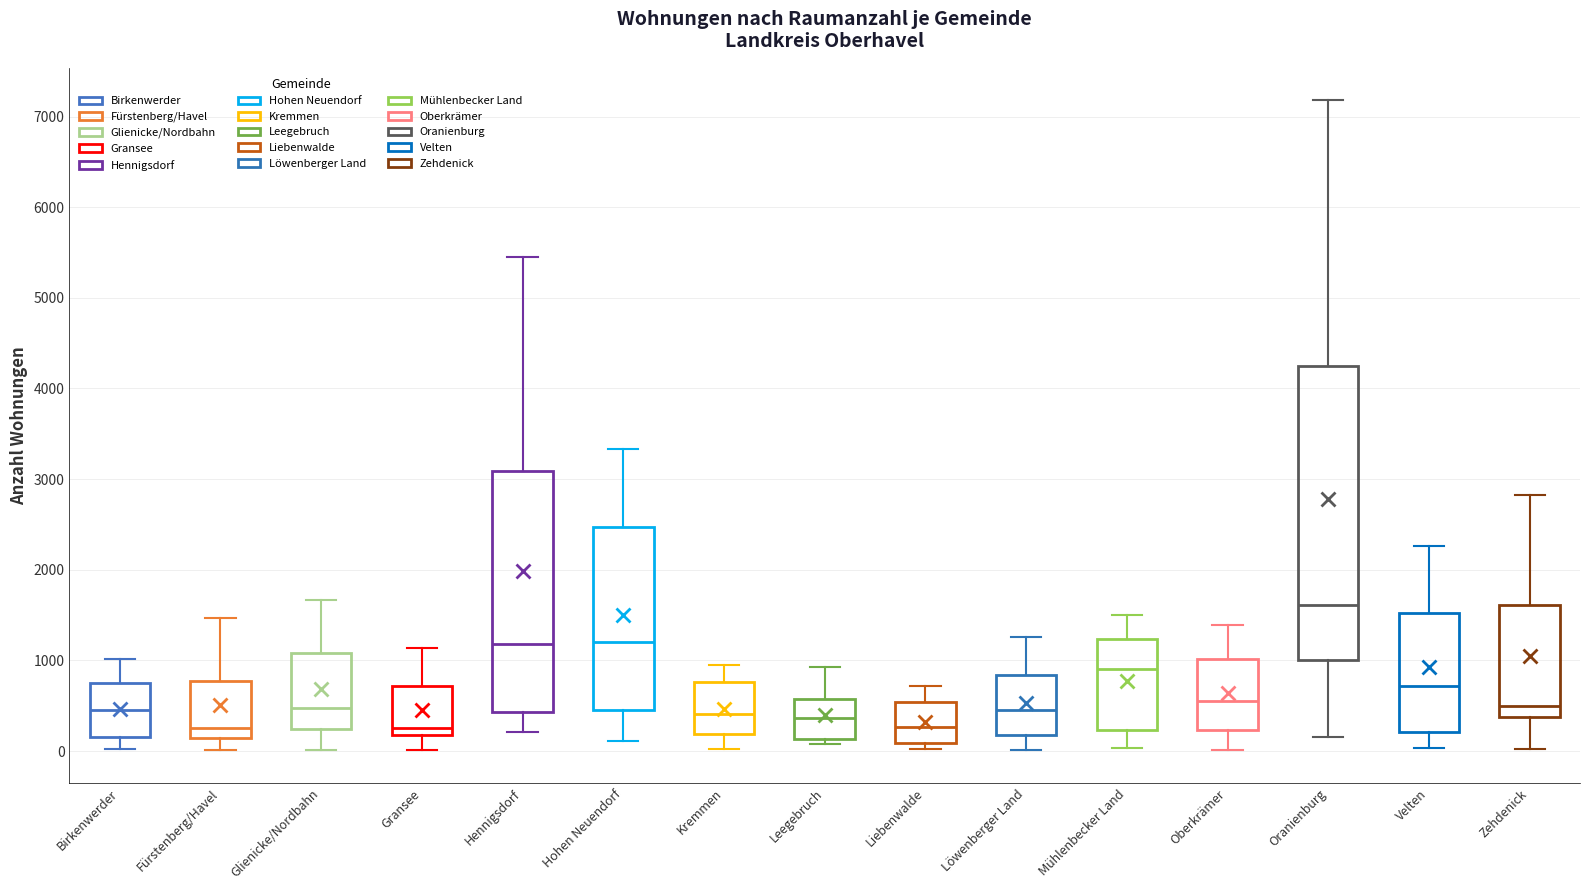

Reading left to right, read every box against the y-axis: the position of its median line, the range the box covers, and the ends of its whiskers. The values are not printed on the chart, so give them approximately, as read against the axis.

Birkenwerder: median 500, box 200 to 700, whiskers 0 to 1000
Fürstenberg/Havel: median 300, box 100 to 800, whiskers 0 to 1500
Glienicke/Nordbahn: median 500, box 200 to 1100, whiskers 0 to 1700
Gransee: median 300, box 200 to 700, whiskers 0 to 1100
Hennigsdorf: median 1200, box 400 to 3100, whiskers 200 to 5400
Hohen Neuendorf: median 1200, box 400 to 2500, whiskers 100 to 3300
Kremmen: median 400, box 200 to 800, whiskers 0 to 1000
Leegebruch: median 400, box 100 to 600, whiskers 100 (just below the box's lower edge) to 900
Liebenwalde: median 300, box 100 to 500, whiskers 0 to 700
Löwenberger Land: median 500, box 200 to 800, whiskers 0 to 1300
Mühlenbecker Land: median 900, box 200 to 1200, whiskers 0 to 1500
Oberkrämer: median 600, box 200 to 1000, whiskers 0 to 1400
Oranienburg: median 1600, box 1000 to 4200, whiskers 200 to 7200
Velten: median 700, box 200 to 1500, whiskers 0 to 2300
Zehdenick: median 500, box 400 to 1600, whiskers 0 to 2800